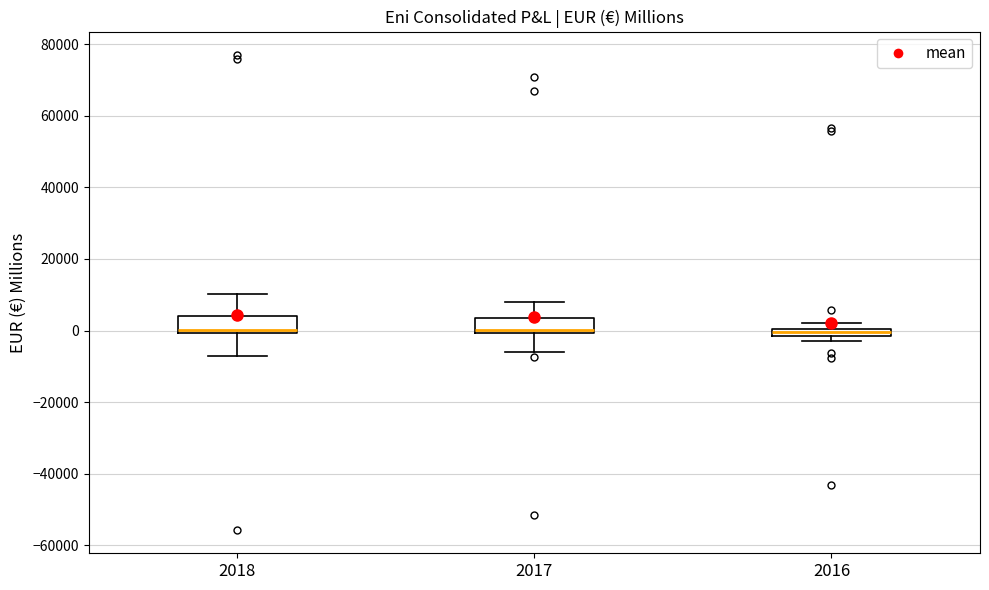

Where is the lower edge of the box at x = 2016 on the y-axis? The values are not printed on the chart, so give them approximately, as read against the axis.

-2000